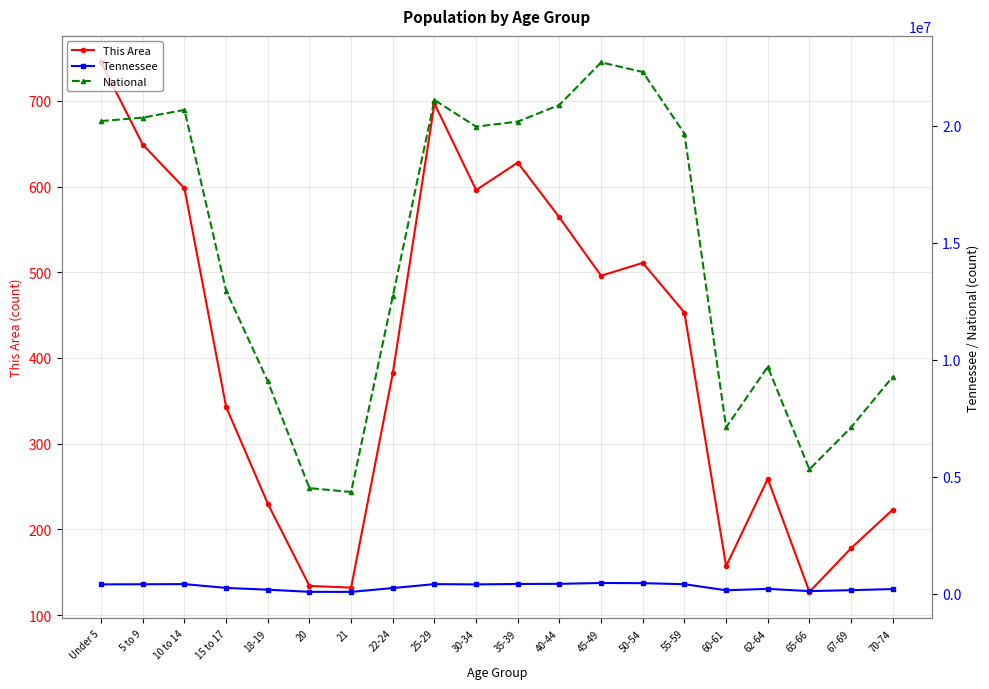

At which label does This Area reach its peak?

Under 5